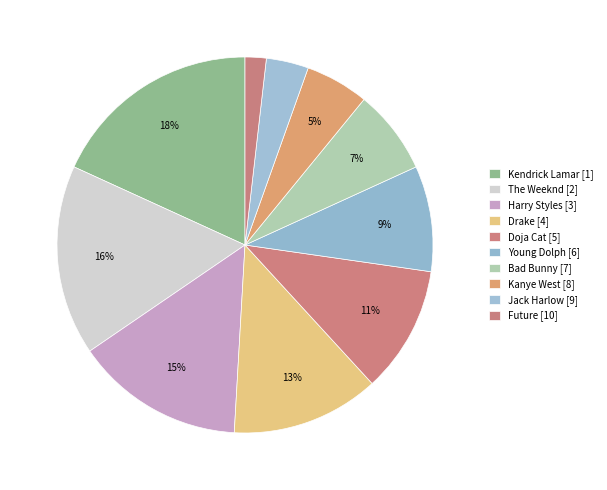

Count the number of slices in the pie.

10